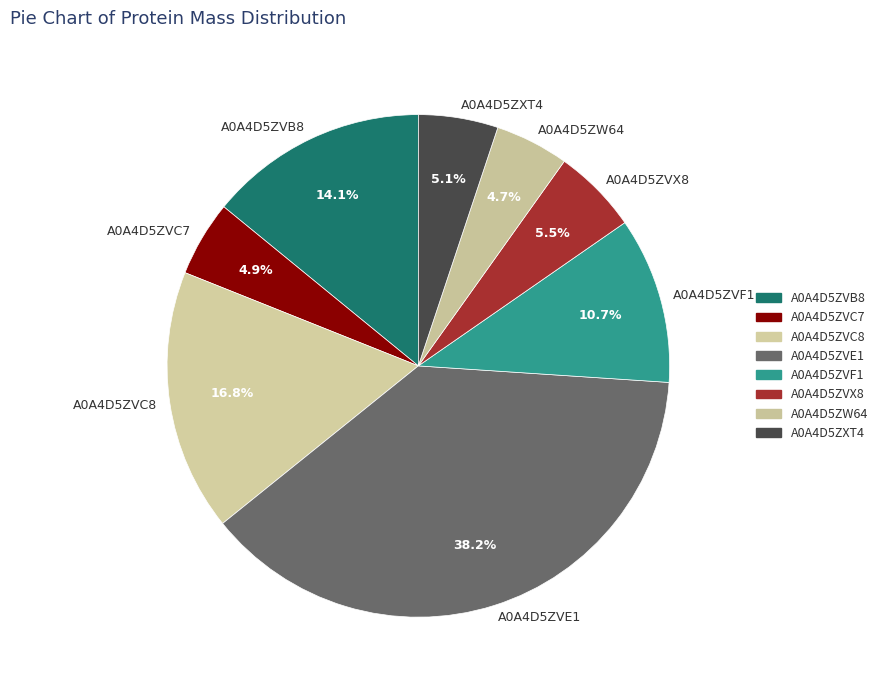

Is the sum of A0A4D5ZW64 and A0A4D5ZVF1 greater than half?

No